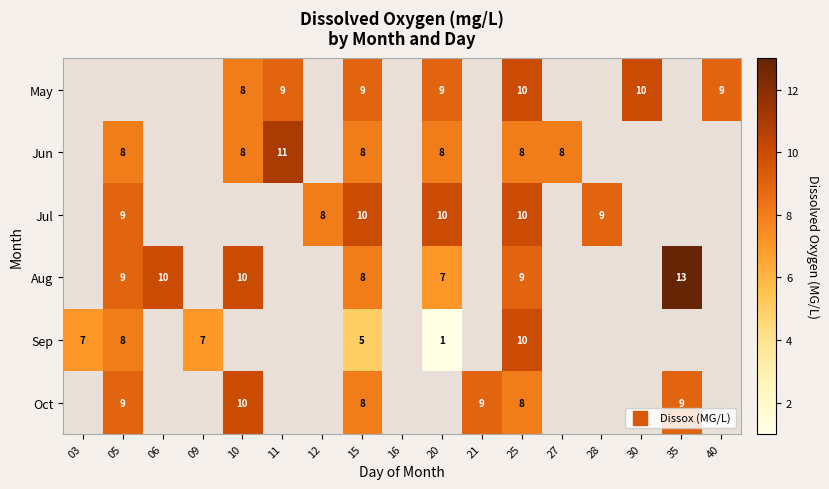

Which category has the highest value across all series?

35